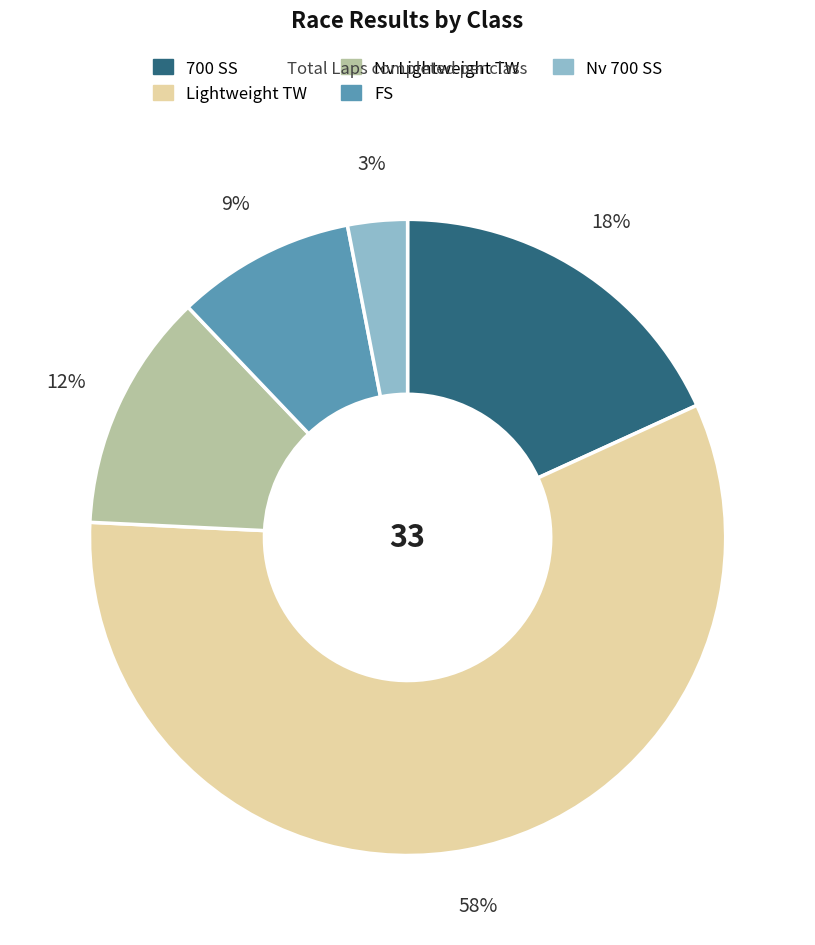

To the nearest percent, what is the difference between the largest and smallest slice percentages?

55%